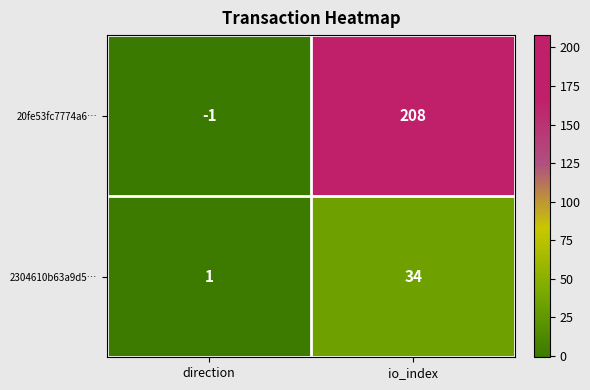

Reading left to right, transcribe all the data shown in this chart.

20fe53fc7774a6…: direction=-1	io_index=208
2304610b63a9d5…: direction=1	io_index=34